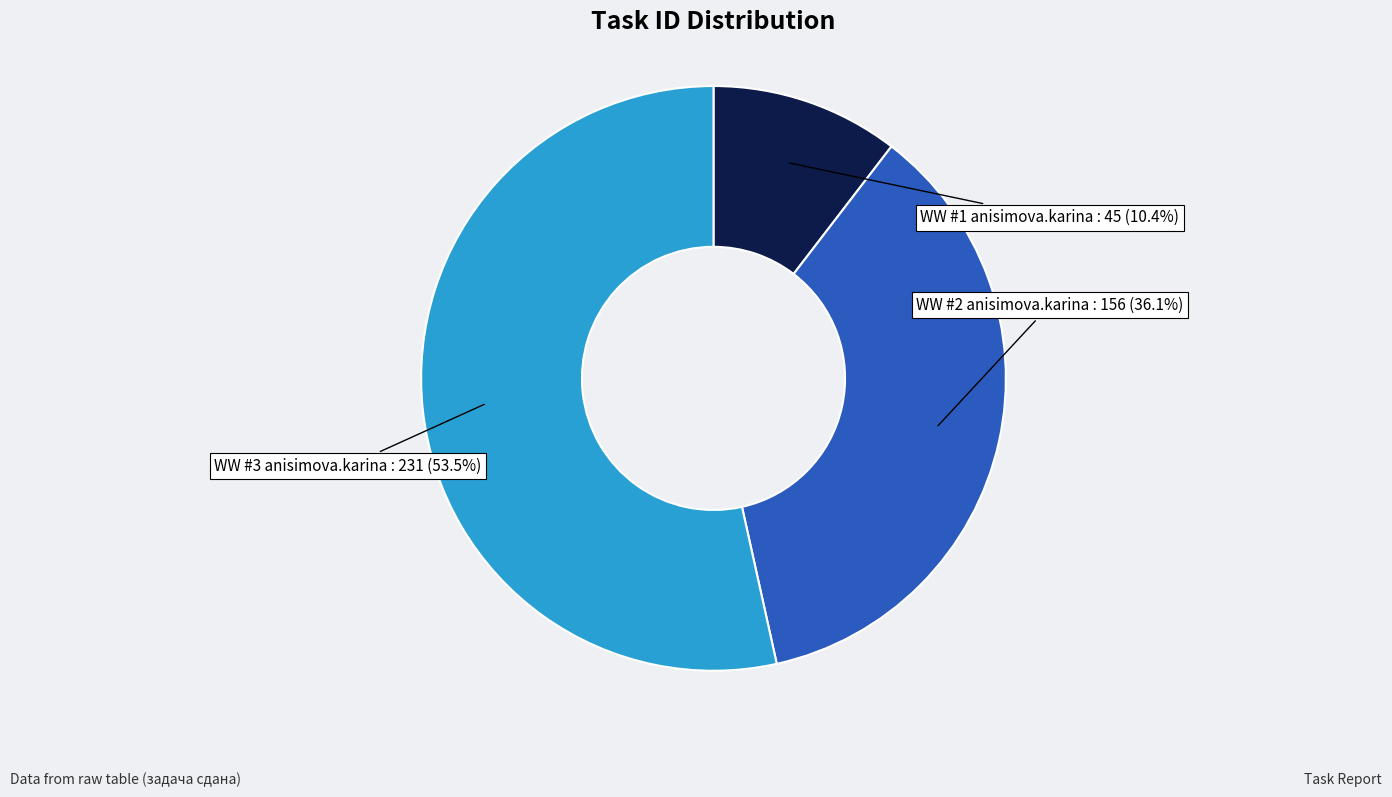

Is there any slice that represents more than half of the pie?

Yes